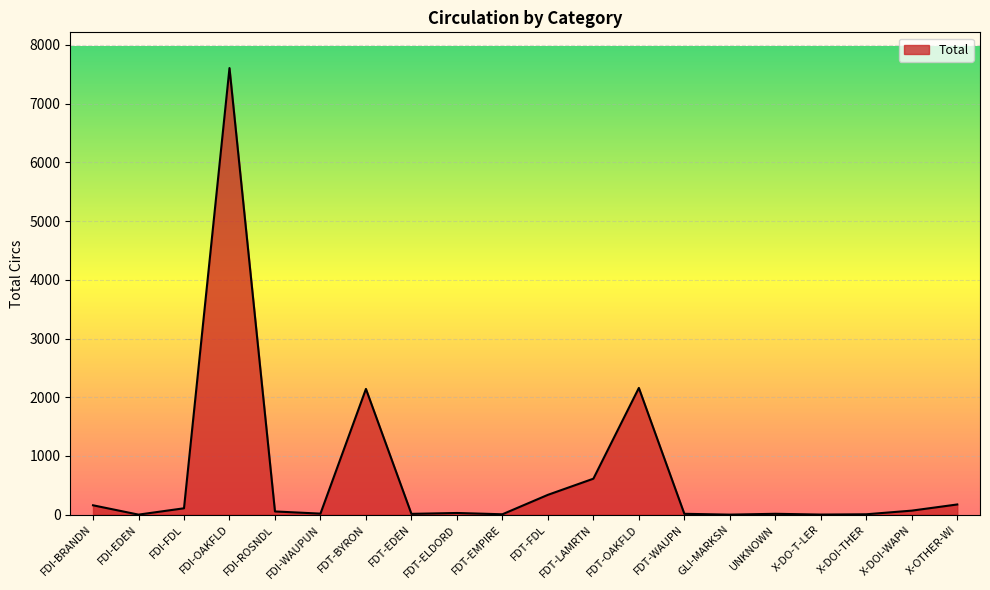

How many values are below 55?

10